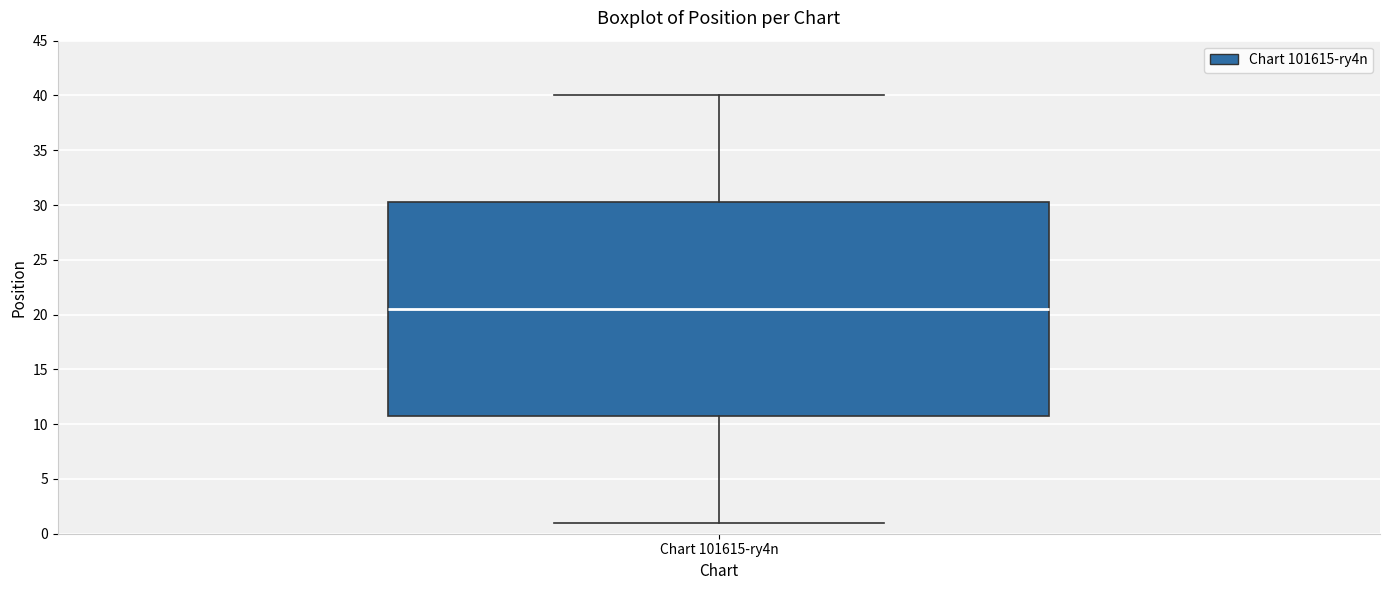

Transcribe this box plot: give where the median line is, the range the box spans, and where the two whiskers end, as read against the y-axis. The values are not printed on the chart, so give them approximately, as read against the axis.

median 20.5, box 11.0 to 30.5, whiskers 1.0 to 40.0